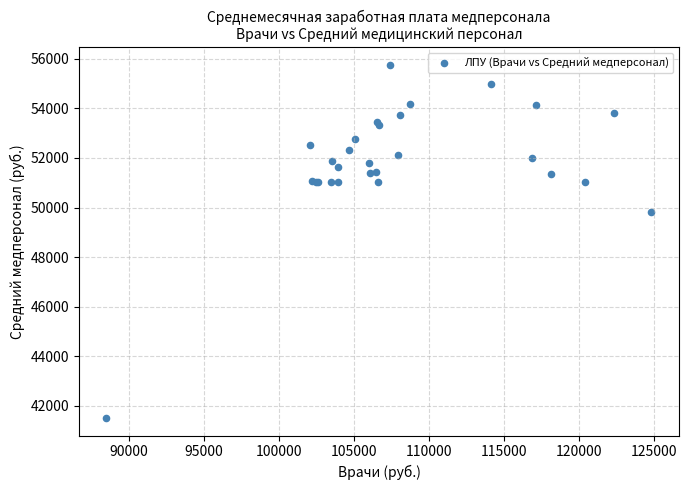

What Y value in the scatter plot is closest to 48631?

49810.3